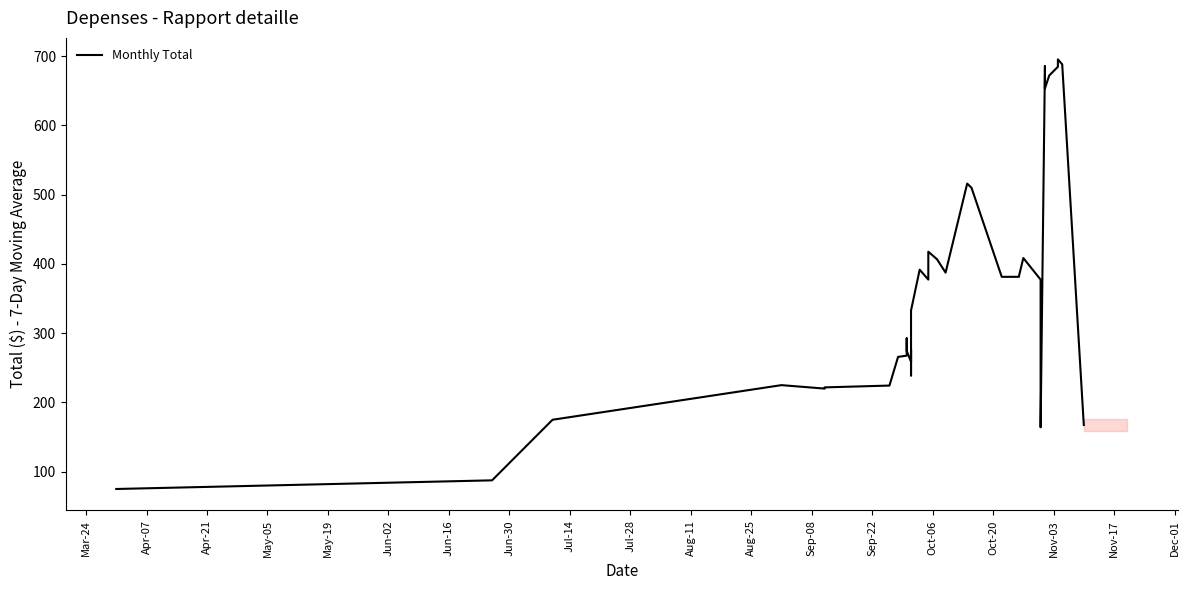

Does the chart display data point markers on the line(s)?

No